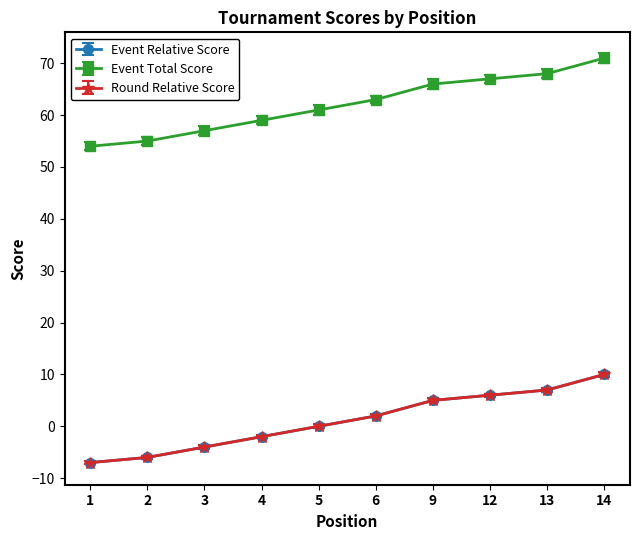

Which category has the highest value across all series?

14